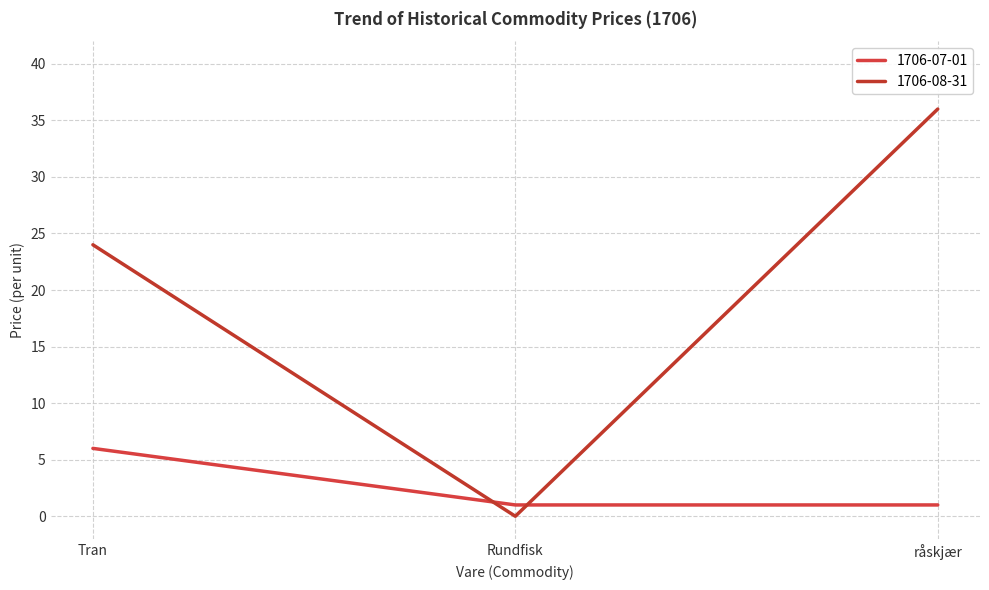

Which series changed the most between Rundfisk and råskjær?

1706-08-31